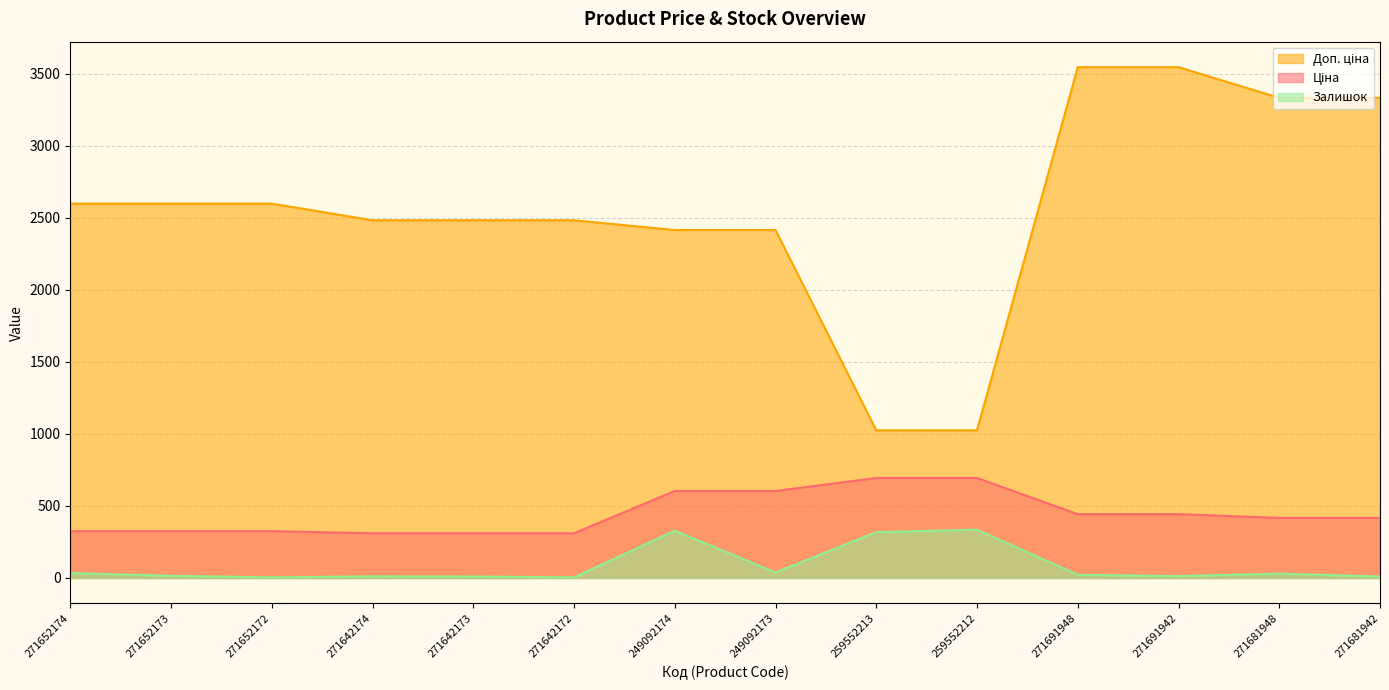

What is the label of the 12th point from the right?

271652172